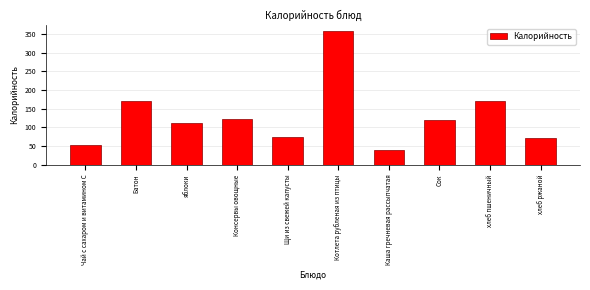

What is the label of the 8th bar from the left?

Сок